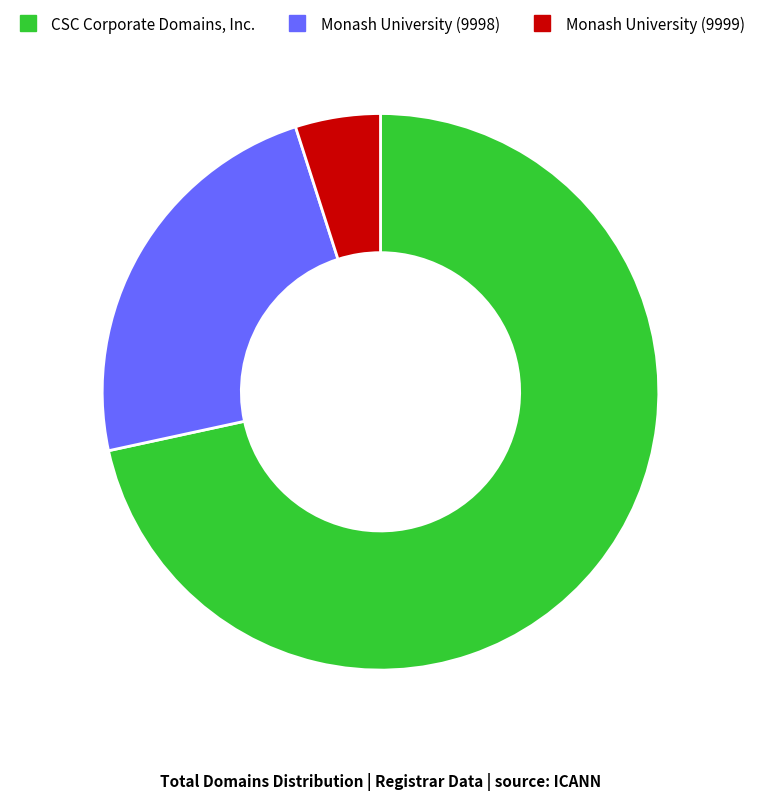

What is the majority slice?

CSC Corporate Domains, Inc.